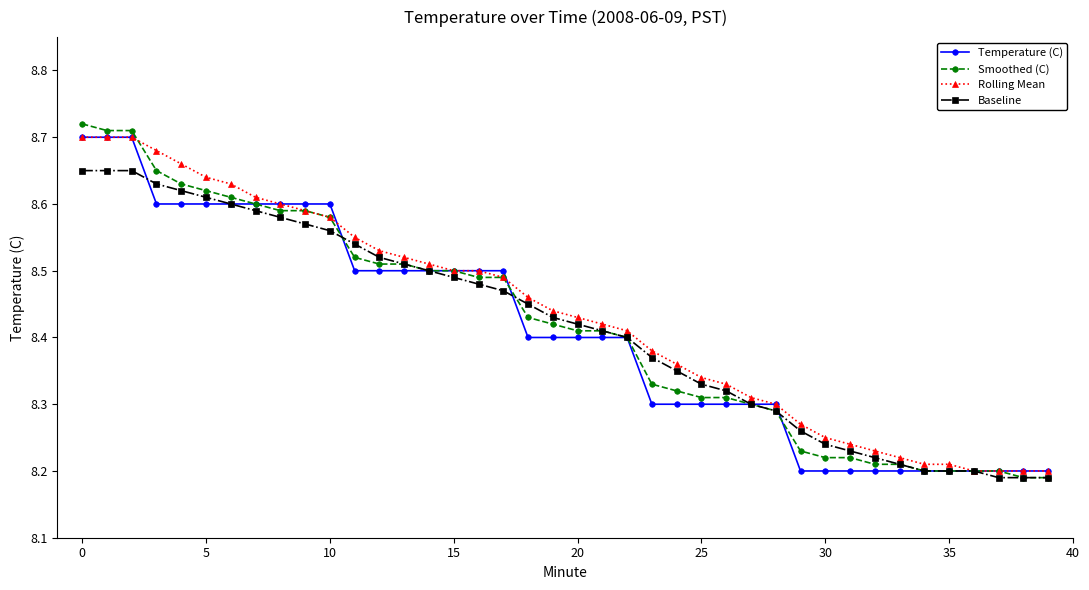

Count the Baseline values in the range 8 to 9.

40